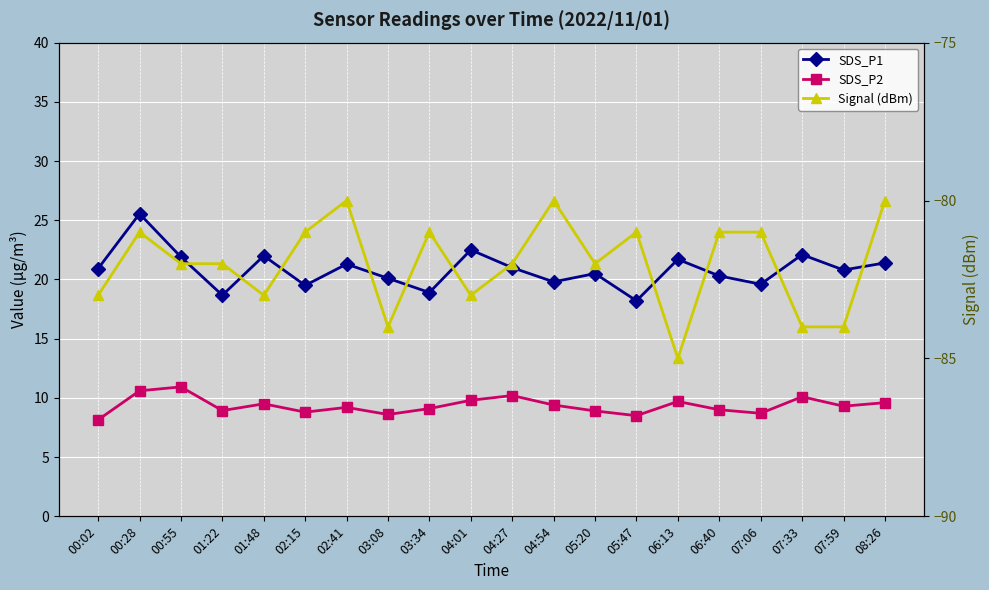

What is the label of the 10th point from the right?

04:27